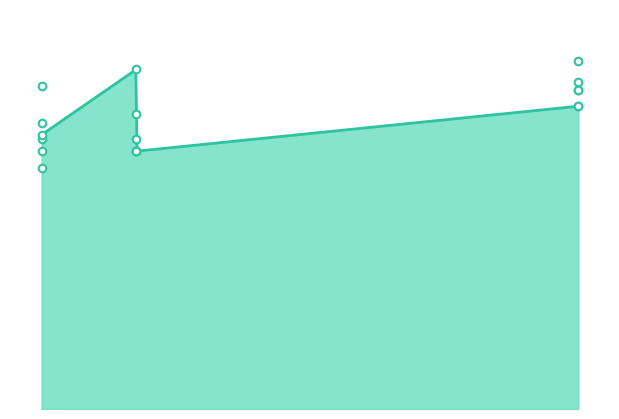

At how many categories does at least one series exceed 80?

2